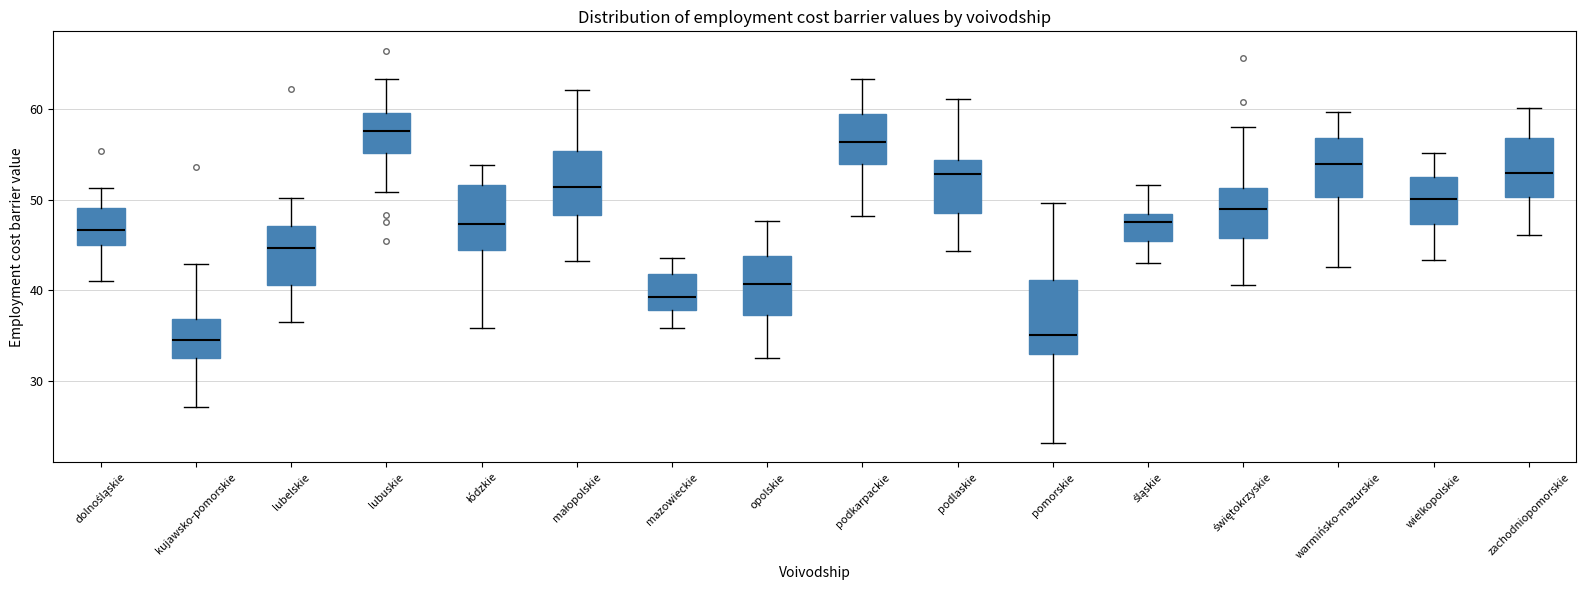

Where does the upper whisker of the box for podkarpackie end on the y-axis? The values are not printed on the chart, so give them approximately, as read against the axis.

63